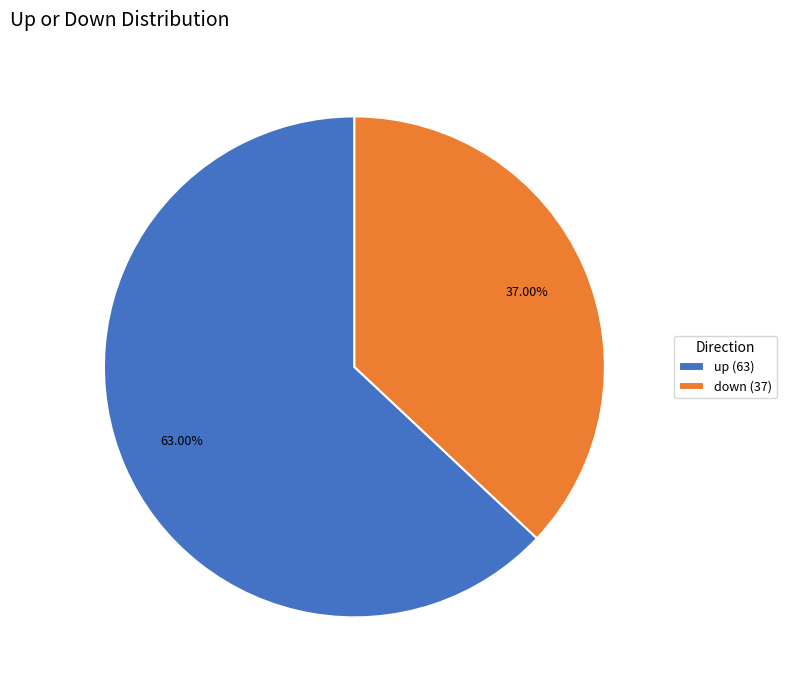

To the nearest percent, what percentage of the pie is up?

63%